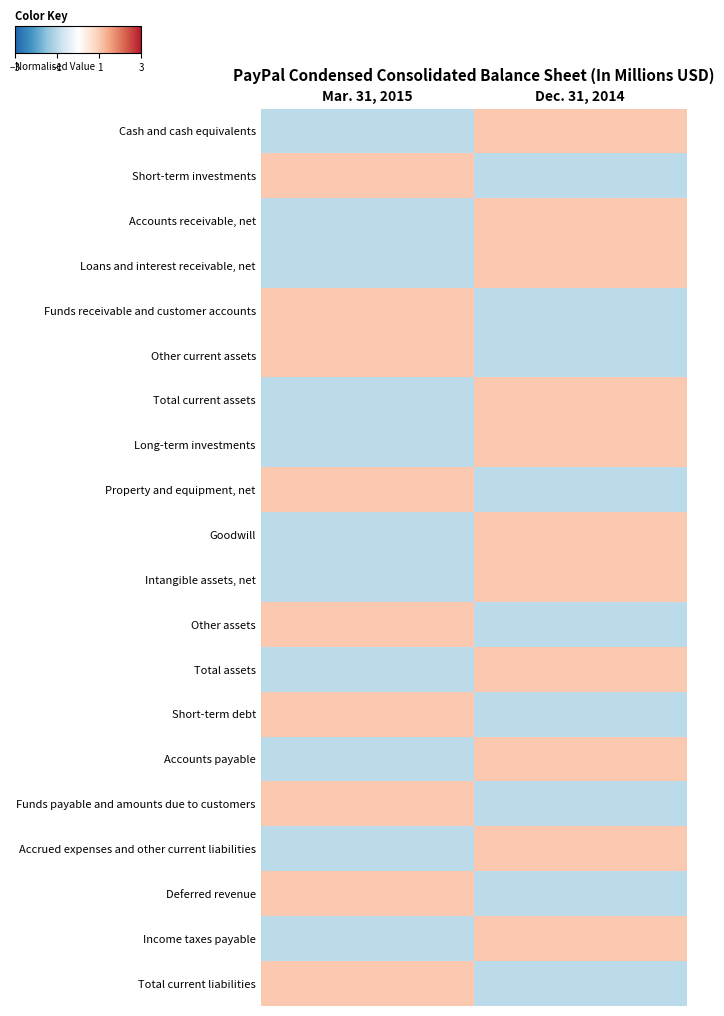

At which category does the chart reach its peak across all series?

Dec. 31, 2014